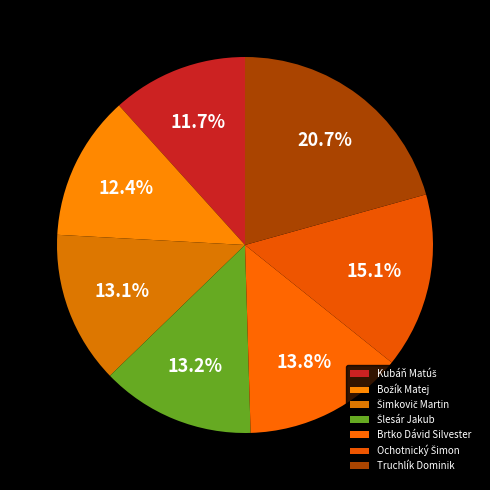

To the nearest percent, what portion does Šimkovič Martin represent?

13%